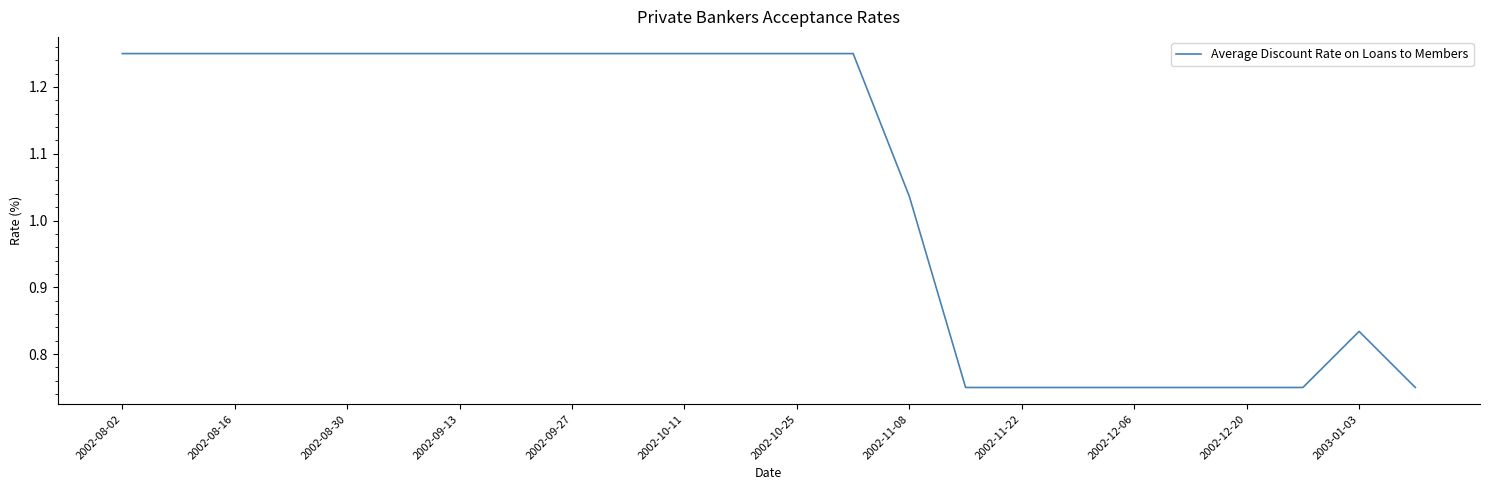

Does the chart display data point markers on the line(s)?

No